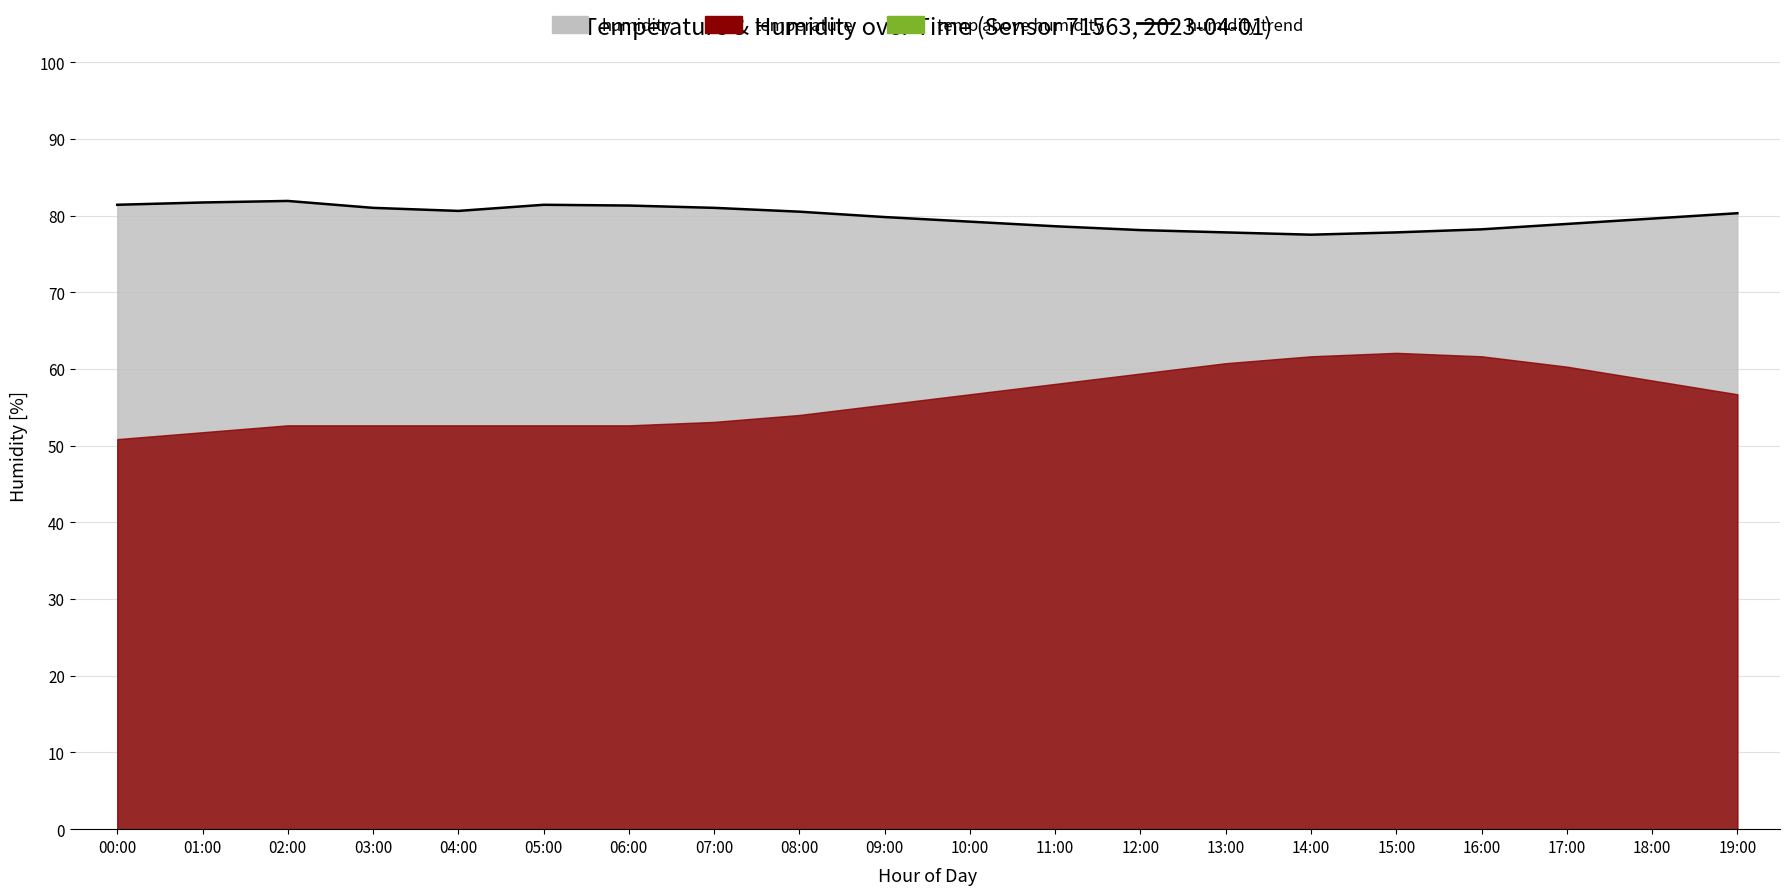

Which category has the lowest value across all series?

14:00